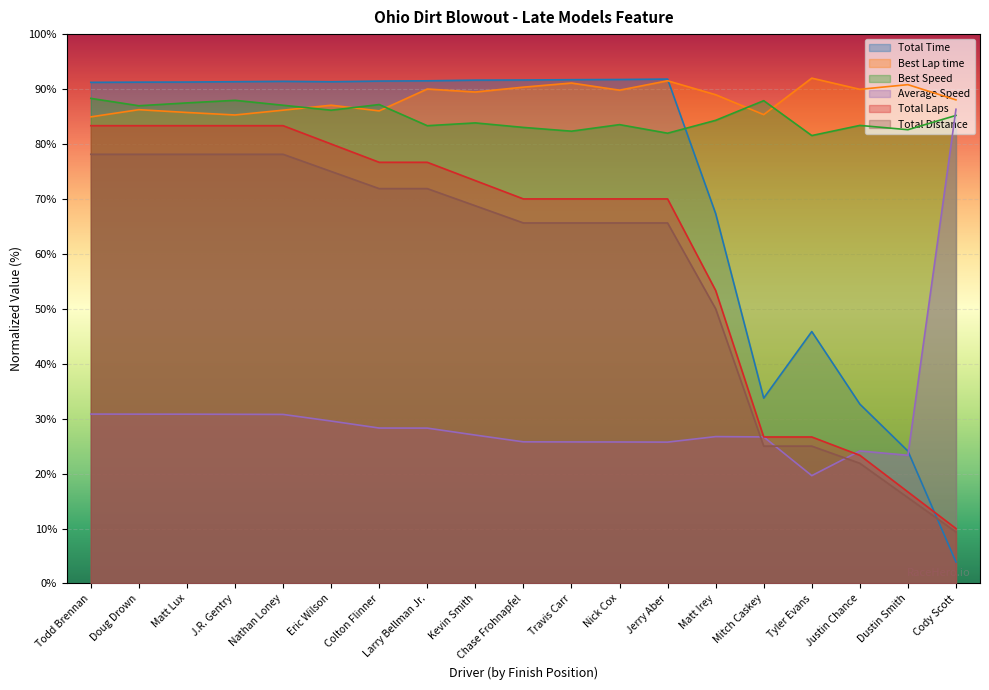

What is the sum of the Total Distance values at Doug Drown and Travis Carr?

143.8